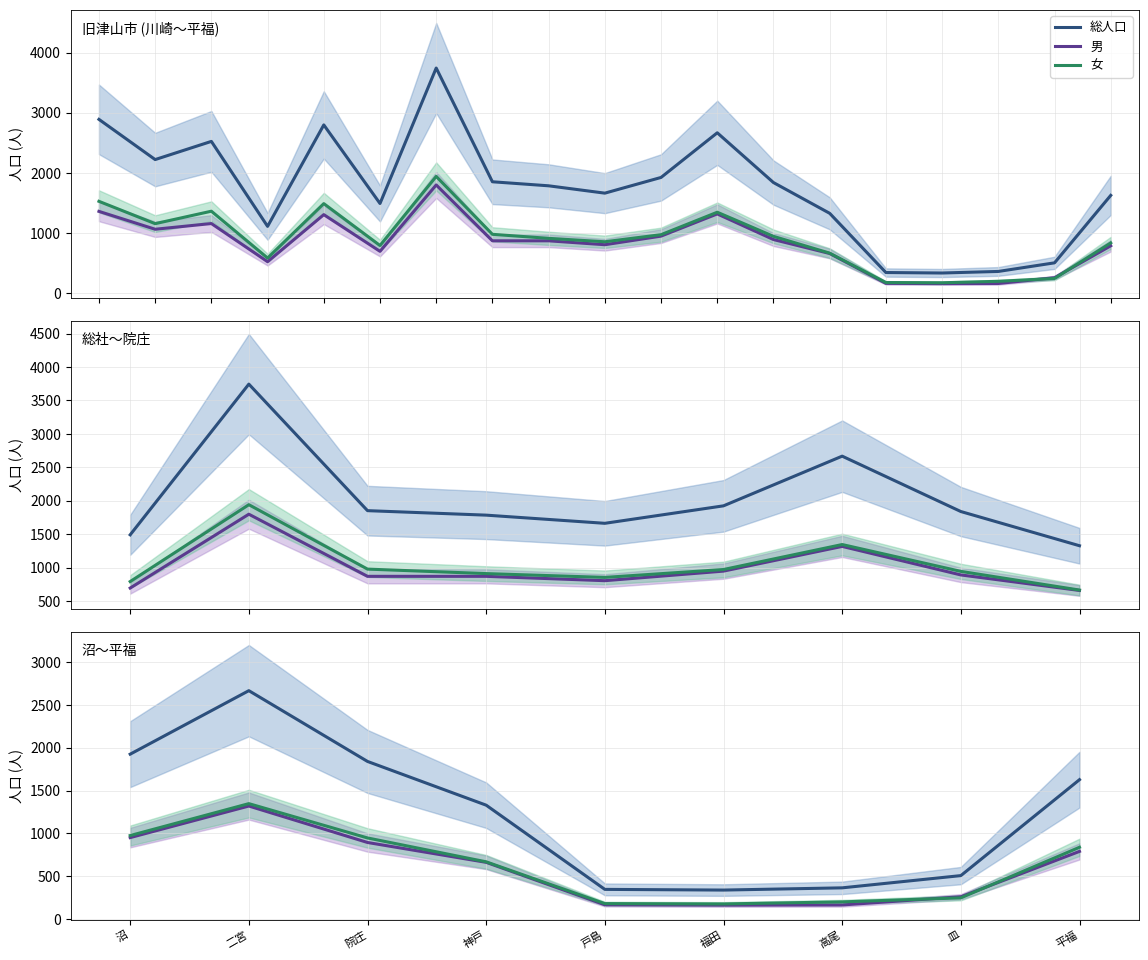

List the series in order of their peak value, highest first.

総人口, 女, 男